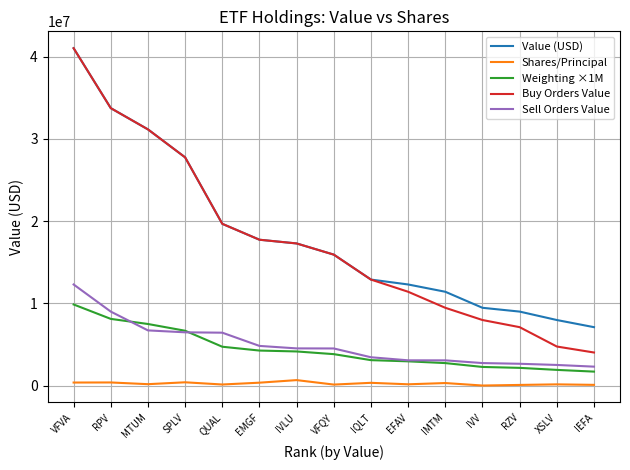

What is the difference between the second highest and minimum values in the Sell Orders Value series?

6692000.0